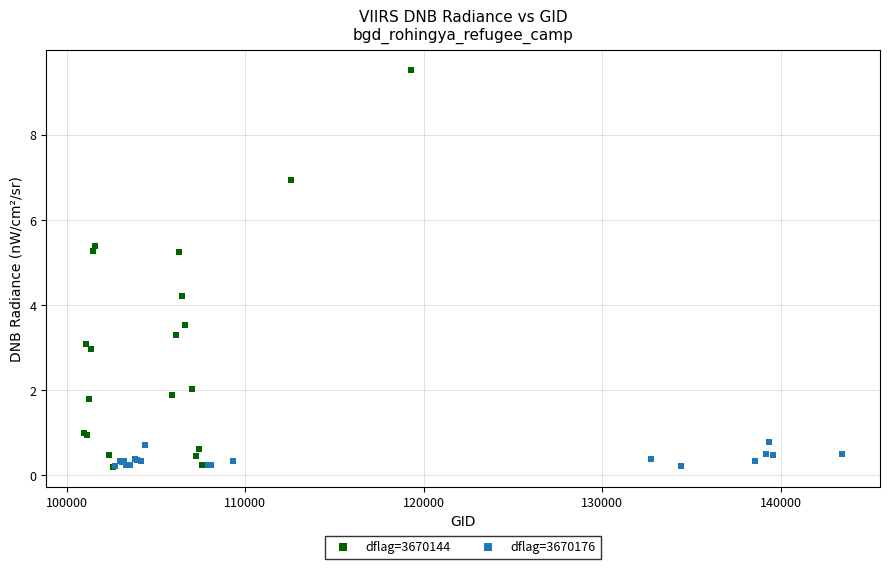

Which series has the widest spread of Y values?

dflag=3670144